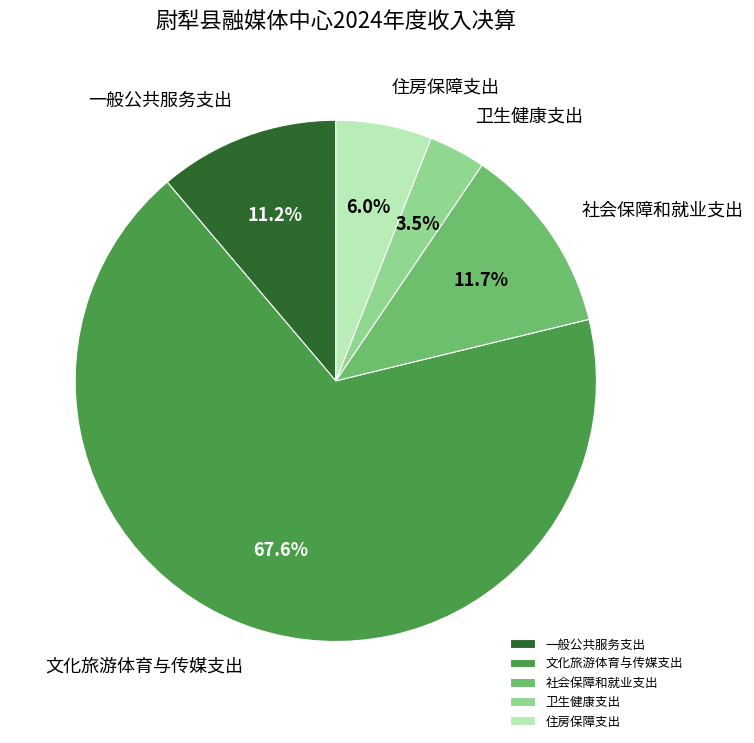

Which slice is the smallest?

卫生健康支出